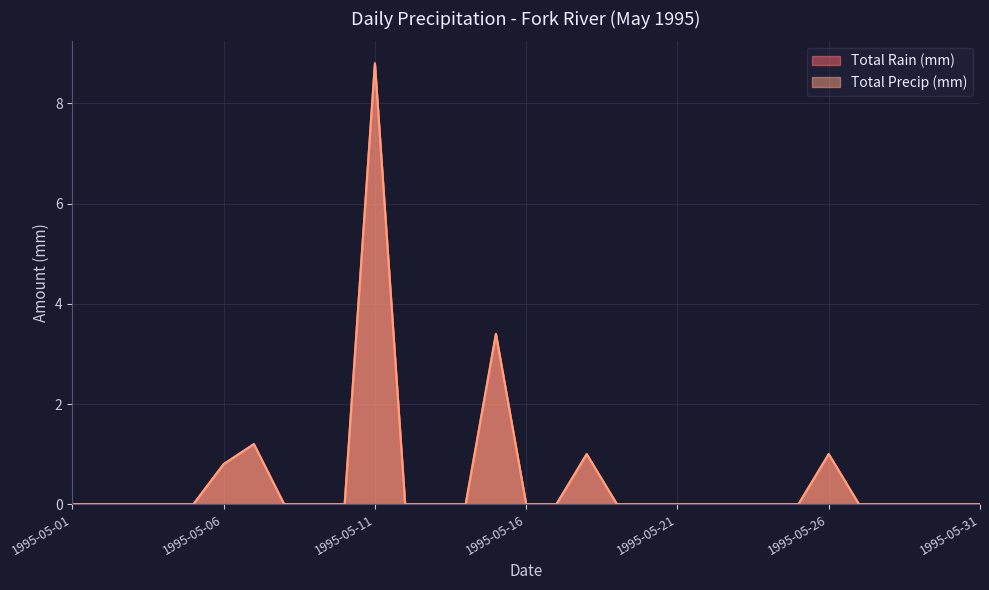

What is the difference between the maximum and minimum values in the Total Rain (mm) series?

8.8